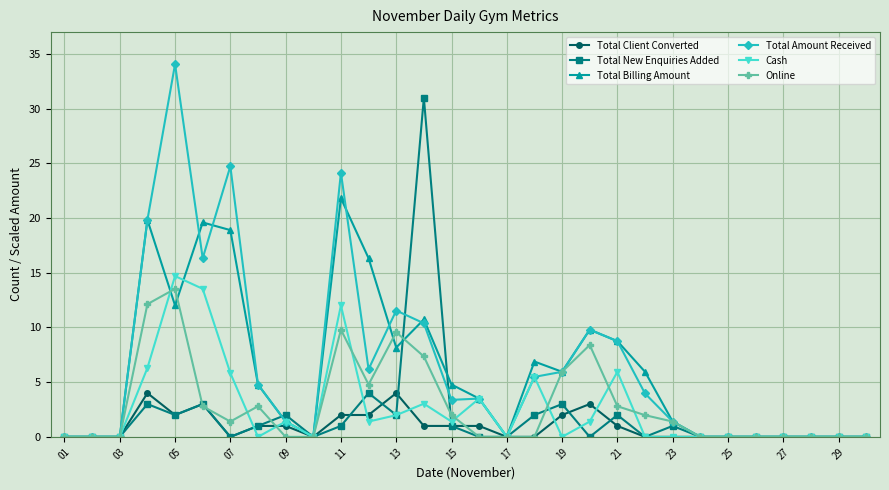

Which series has the largest range (max minus min)?

Total Amount Received